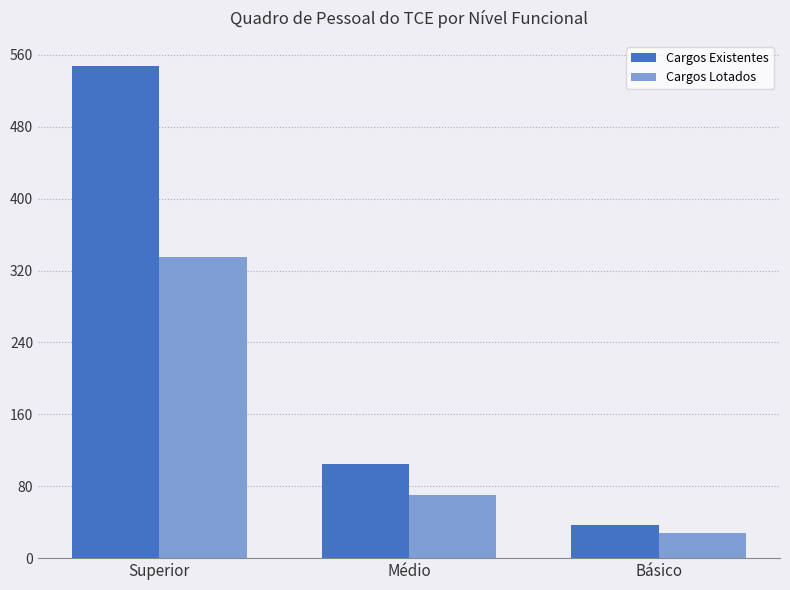

Is the value of Cargos Existentes at Superior greater than the value of Cargos Lotados at Médio?

Yes